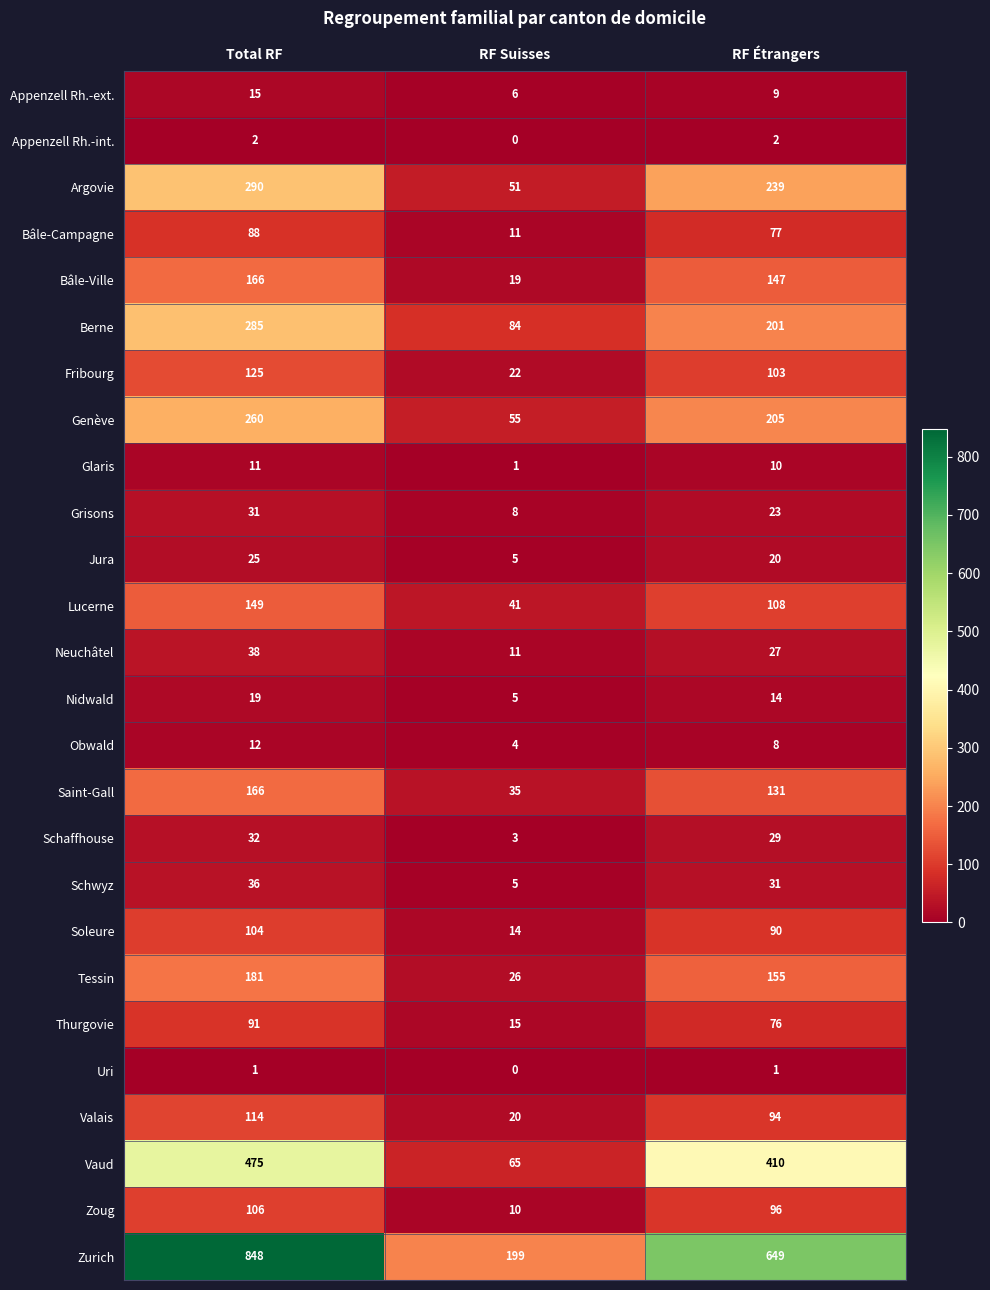

What is the approximate value of Genève at RF Suisses, to the nearest 10?

60